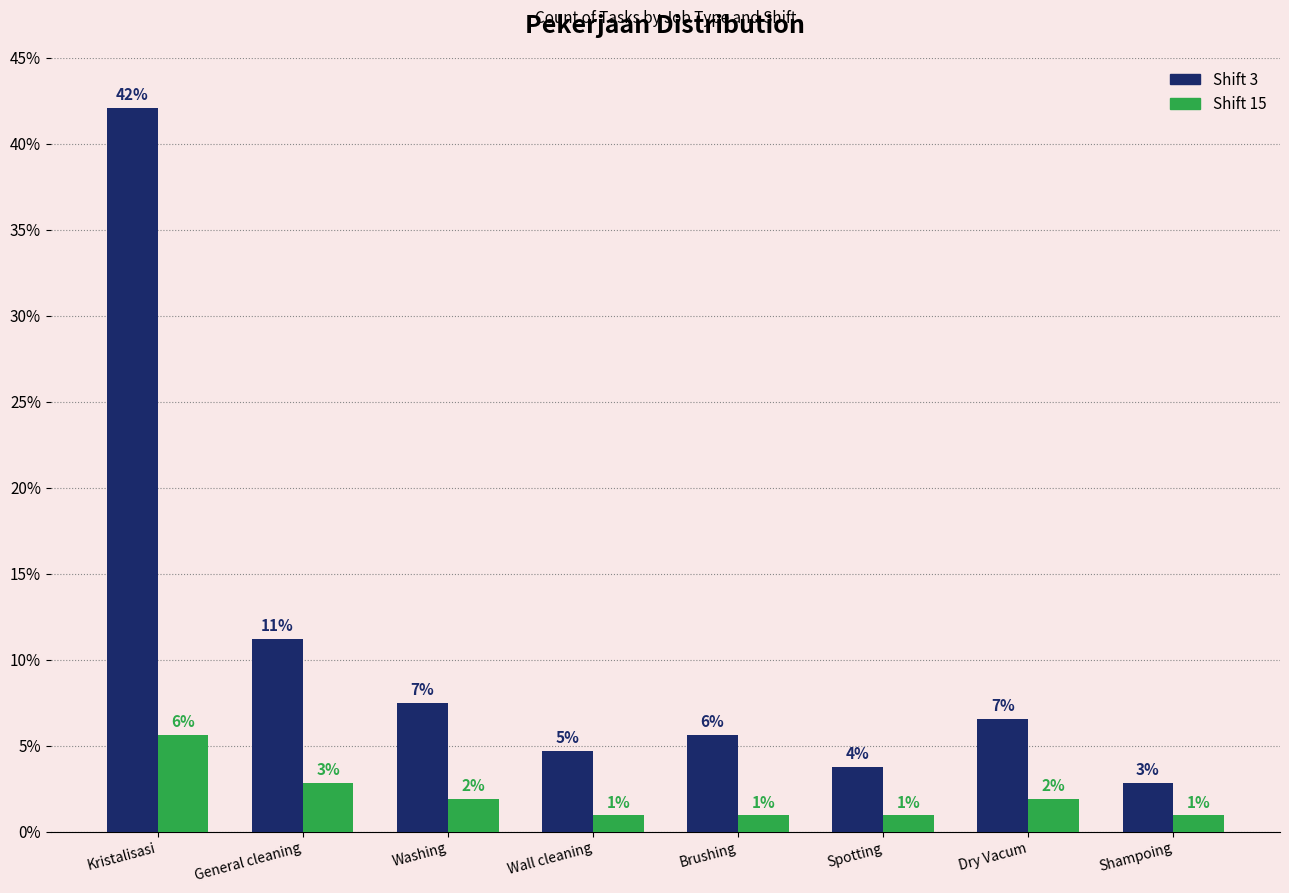

Which label corresponds to the largest value in the chart?

Kristalisasi